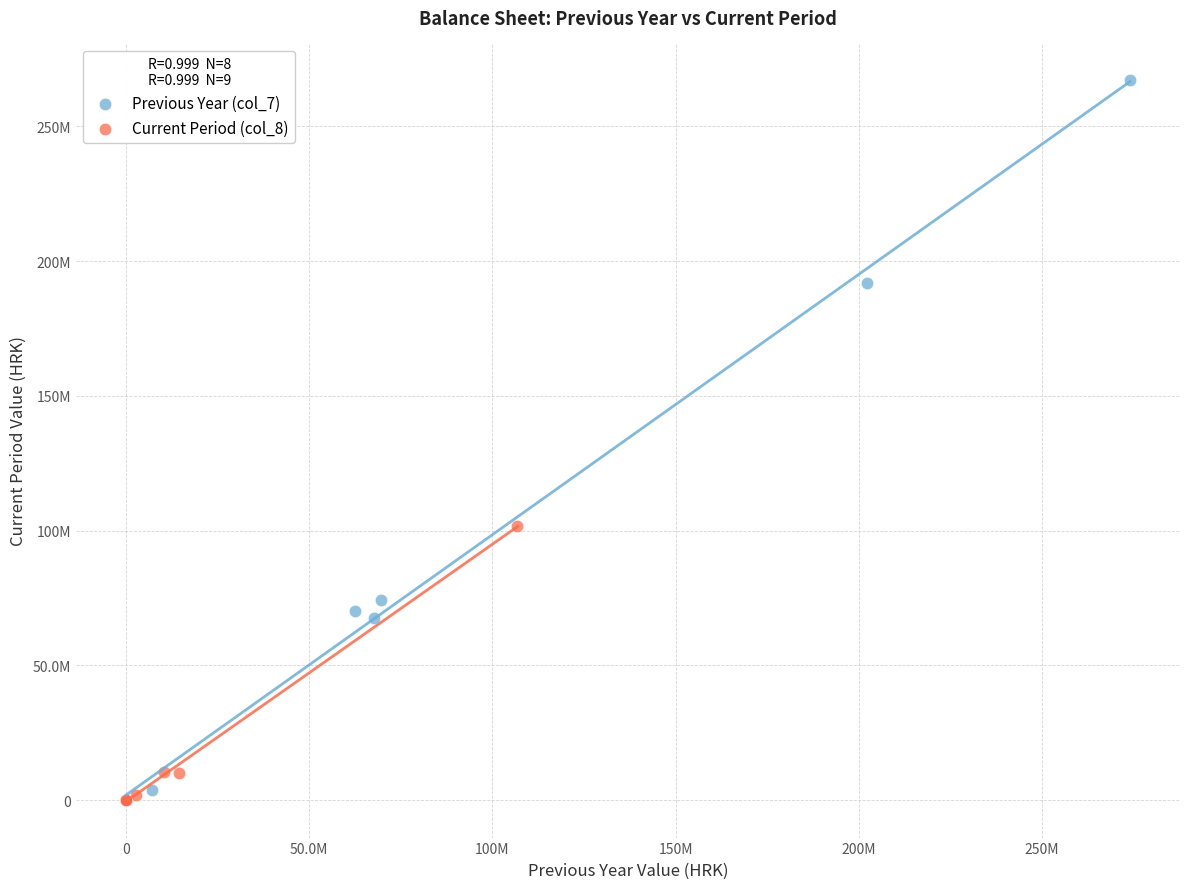

Which series reaches the maximum Y coordinate?

Previous Year (col_7)